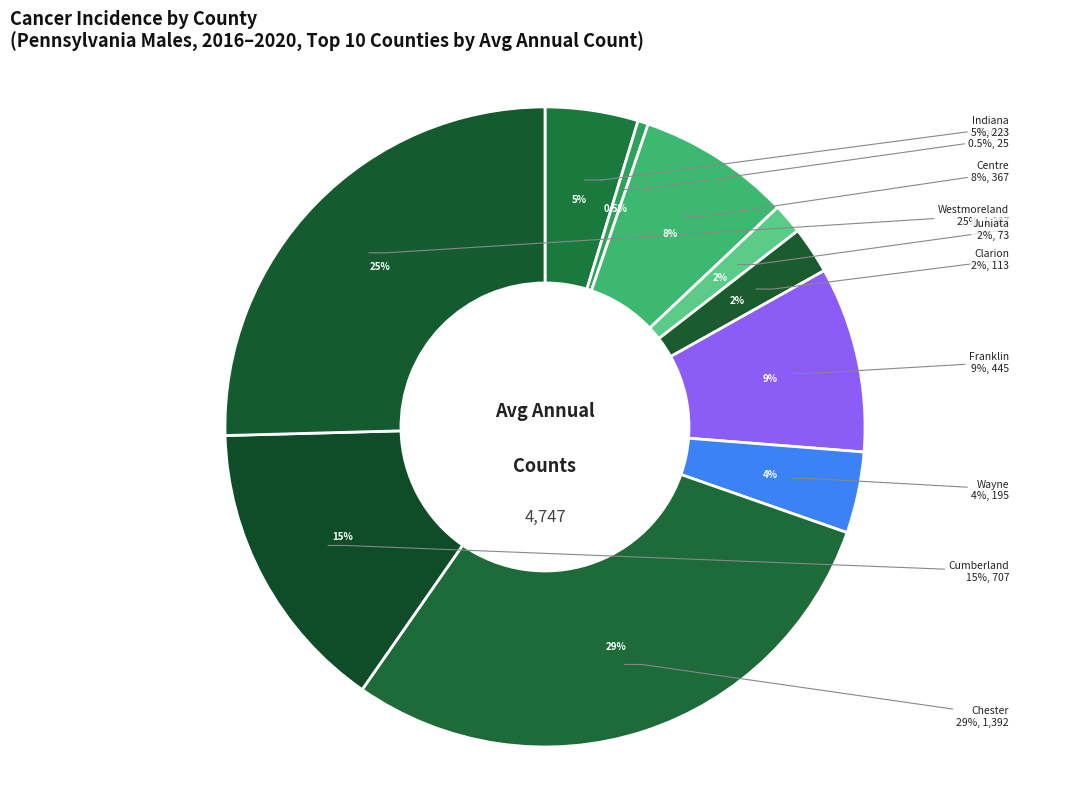

Is it true that Cumberland County is 9% of the pie?

False